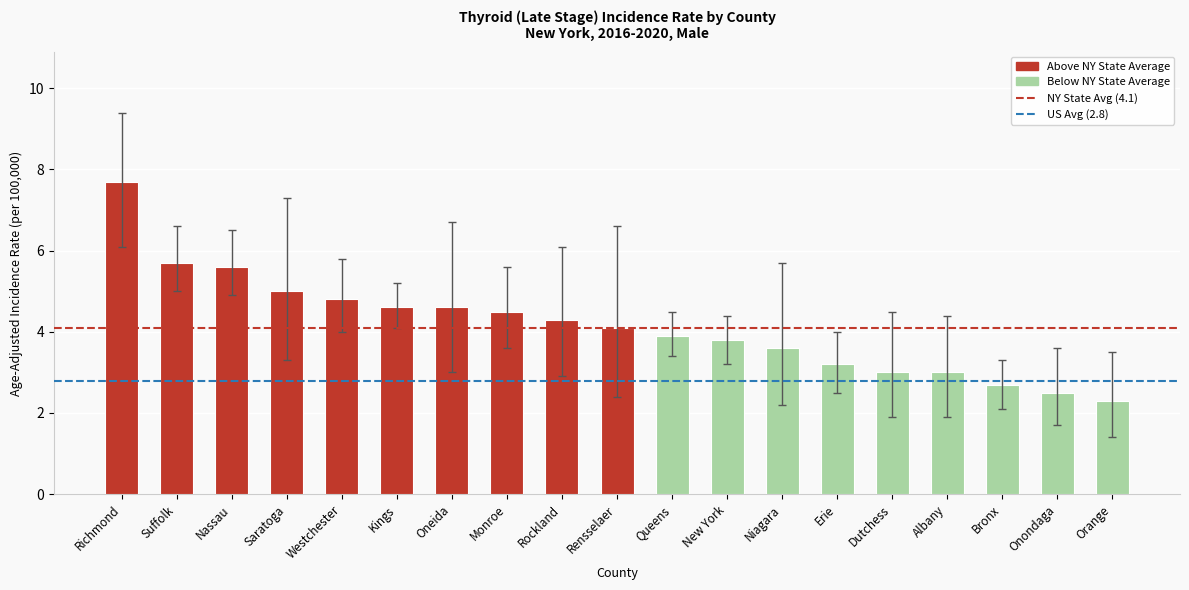

Which label corresponds to the largest value in the chart?

Richmond